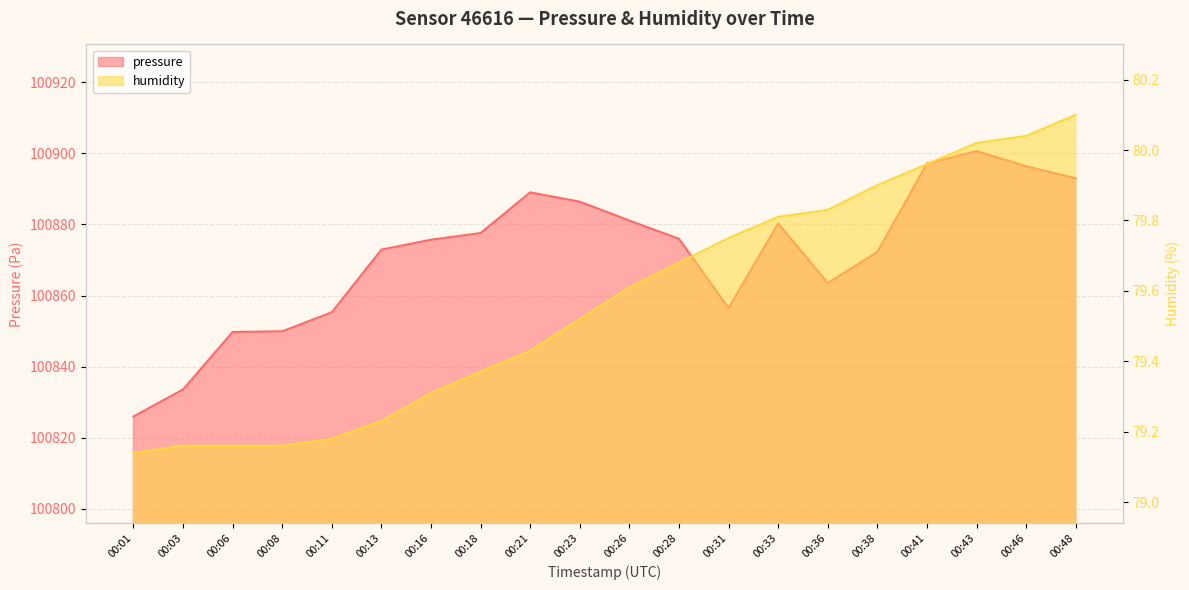

At which category is the sum across all series the highest?

00:43